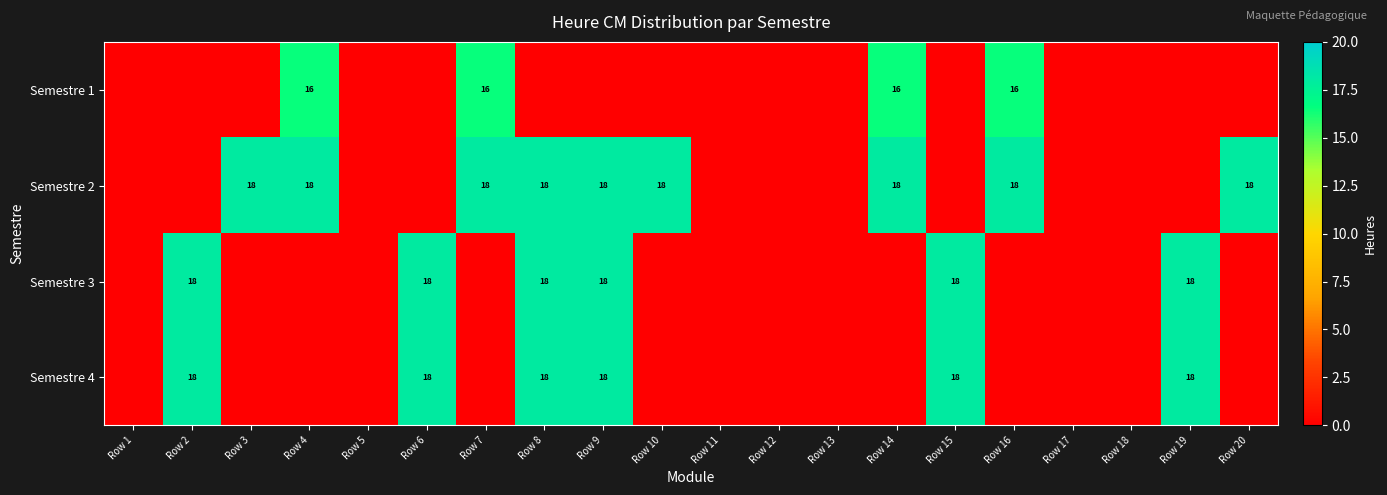

Is it true that Semestre 3 equals 10 at Row 15?

False